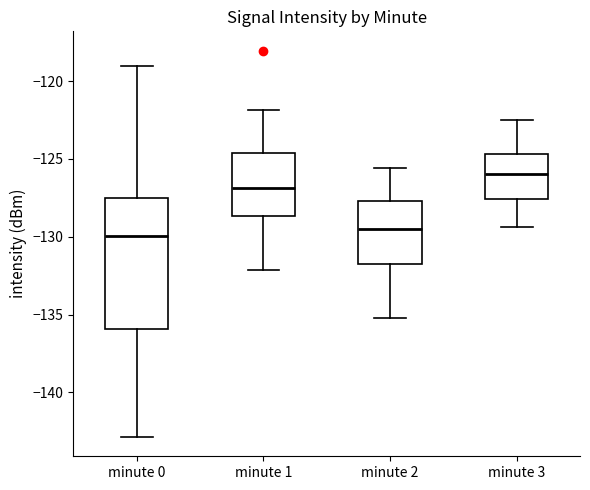

Reading left to right, transcribe this box plot: for each box, give where its median line is, the range the box spans, and where its two whiskers end, as read against the y-axis. The values are not printed on the chart, so give them approximately, as read against the axis.

minute 0: median -130.0, box -136.0 to -127.5, whiskers -143.0 to -119.0
minute 1: median -127.0, box -128.5 to -124.5, whiskers -132.0 to -122.0
minute 2: median -129.5, box -131.5 to -127.5, whiskers -135.0 to -125.5
minute 3: median -126.0, box -127.5 to -124.5, whiskers -129.5 to -122.5